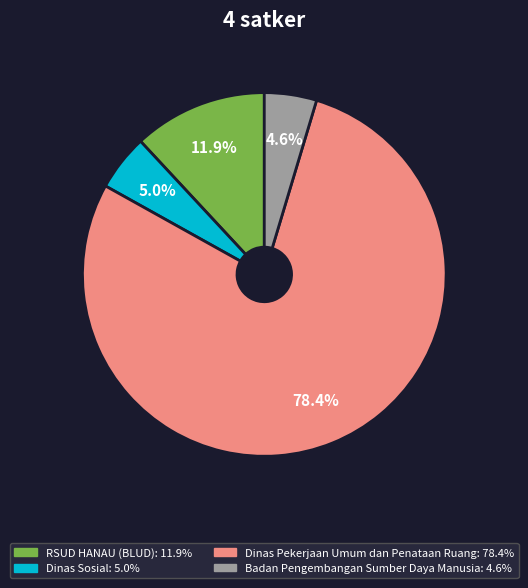

To the nearest percent, what is the average slice percentage?

25%